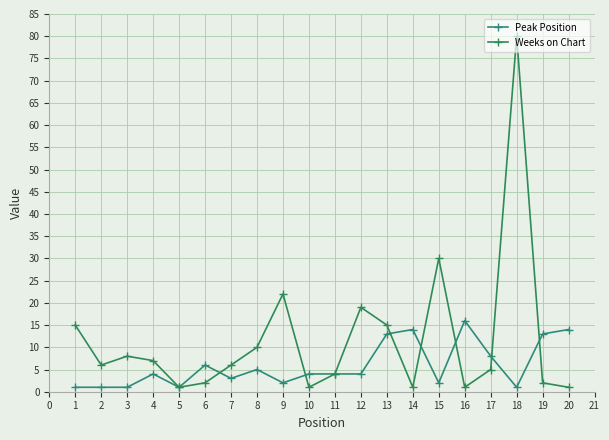

Between which two adjacent categories do Weeks on Chart and Peak Position first intersect?

6 and 7